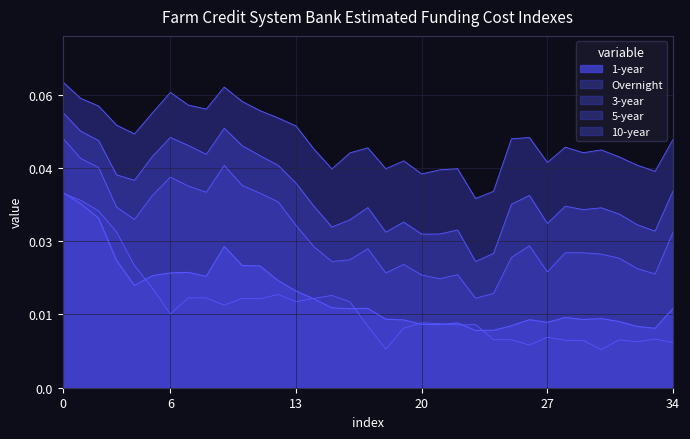

Which series has the largest total across all categories?

10-year